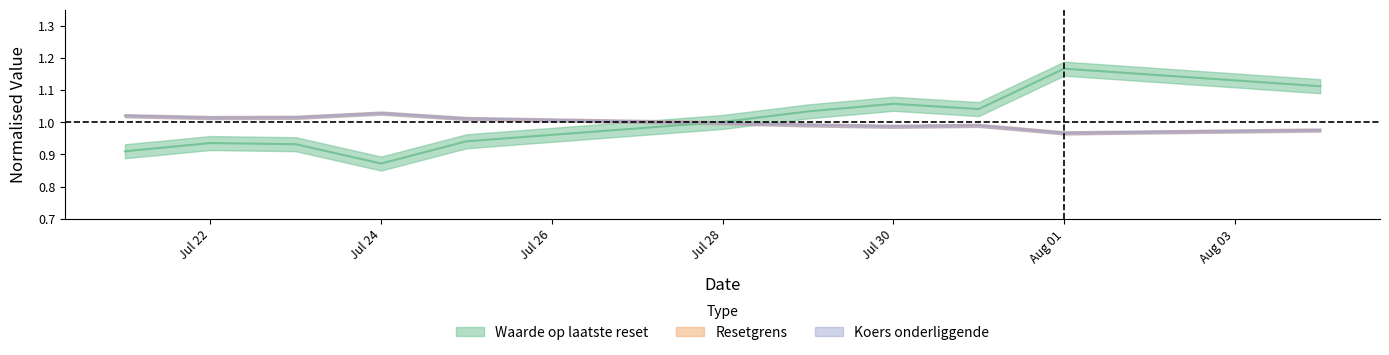

List the labels in order of Waarde op laatste reset value, smallest first.

2025-07-24, 2025-07-21, 2025-07-23, 2025-07-22, 2025-07-25, 2025-07-28, 2025-07-29, 2025-07-31, 2025-07-30, 2025-08-04, 2025-08-01